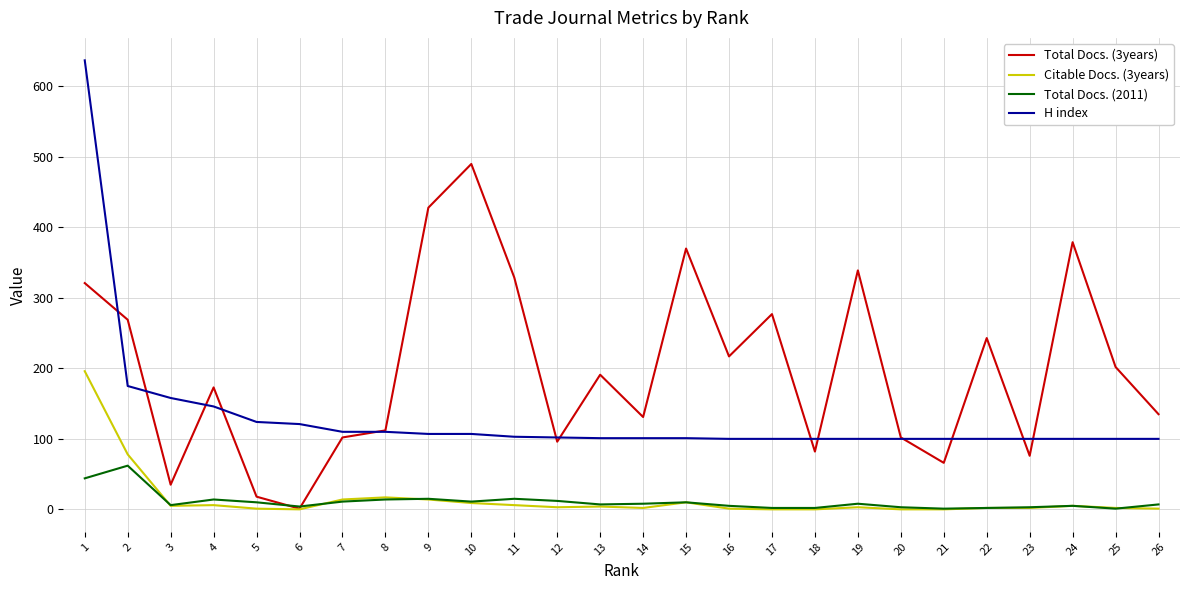

At which label does Total Docs. (2011) reach its peak?

2